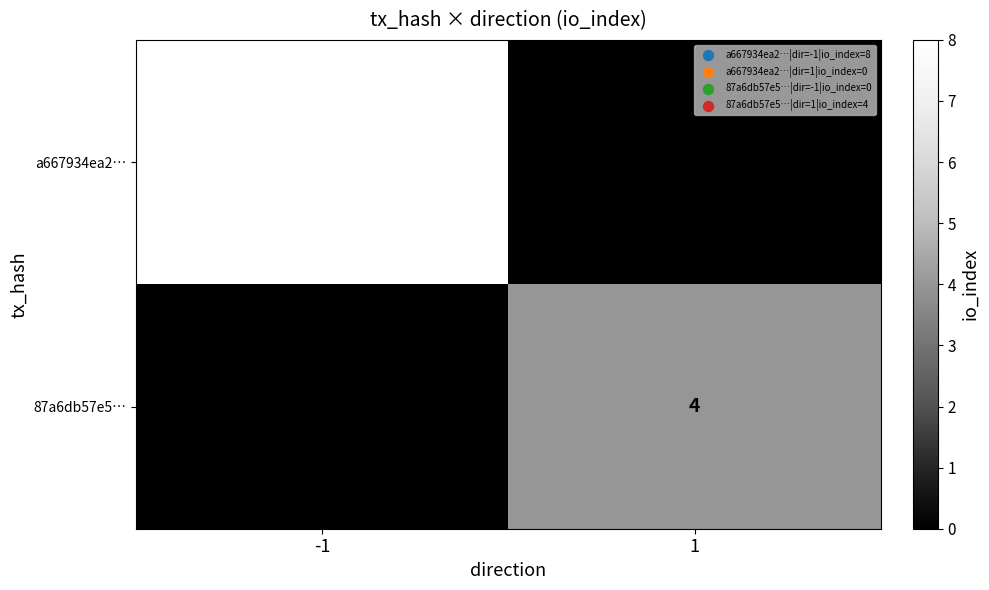

The value of a667934ea2… at -1 is 8. True or false?

True